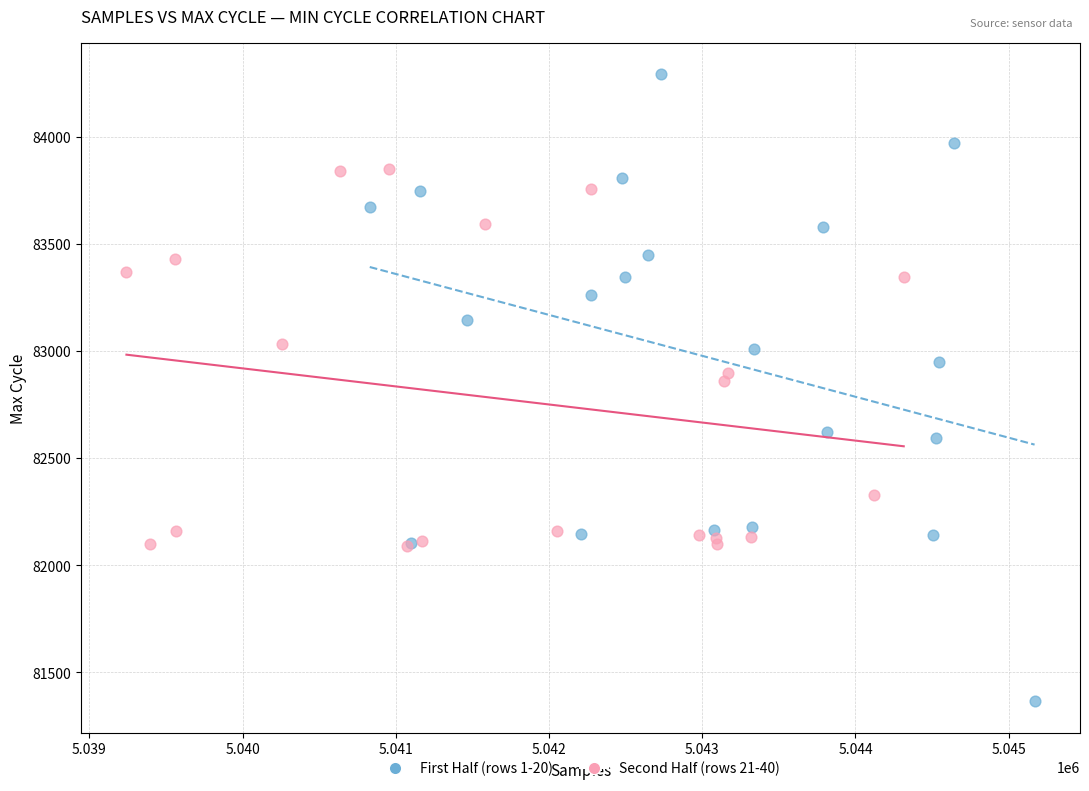

Which series contains the highest Y value?

First Half (rows 1-20)